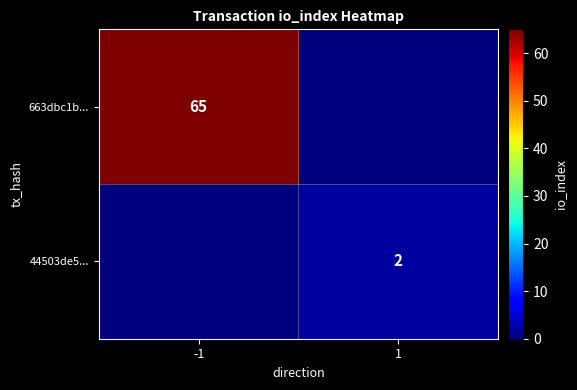

The value of 663dbc1b... at -1 is 65. True or false?

True